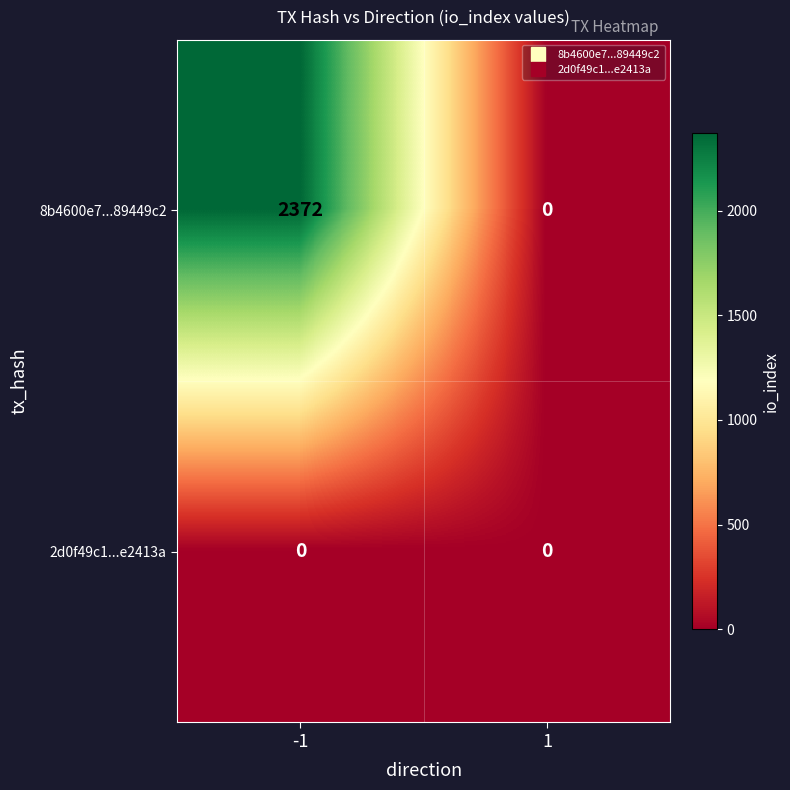

Reading right to left, transcribe all the data shown in this chart.

8b4600e7...89449c2: 0	2372
2d0f49c1...e2413a: 0	0